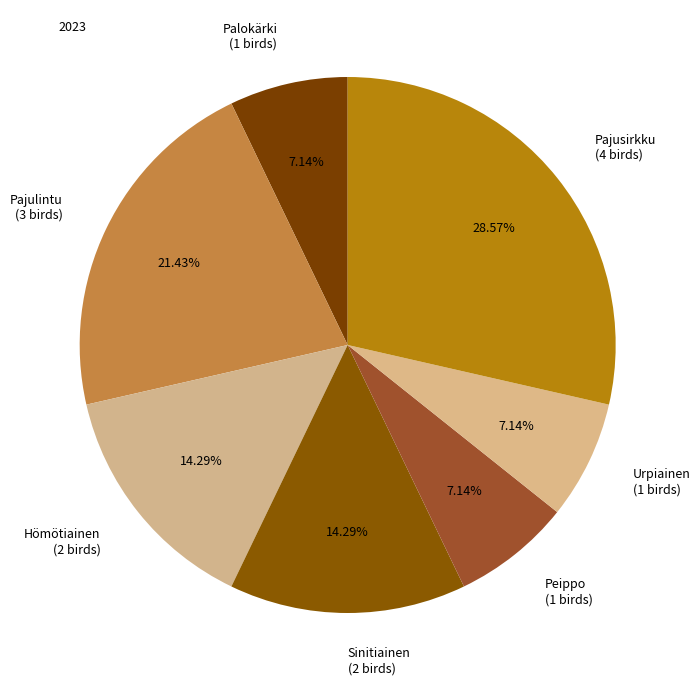

Count the number of slices in the pie.

7